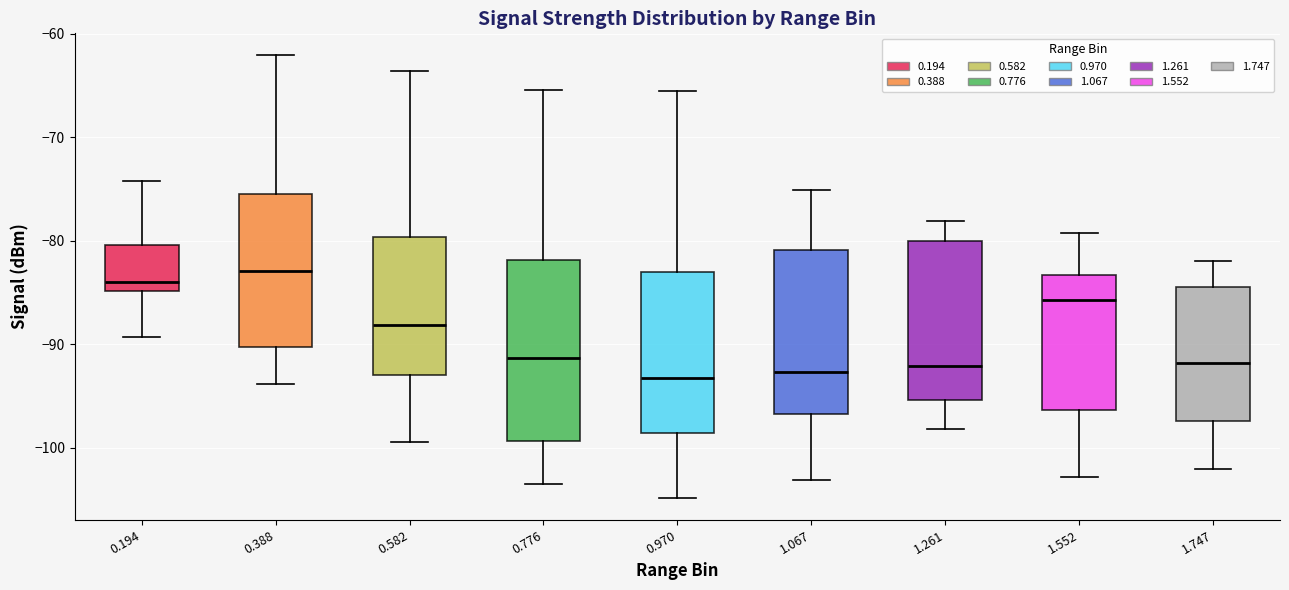

Which box is the tallest, from its lower edge to its upper edge?

0.776